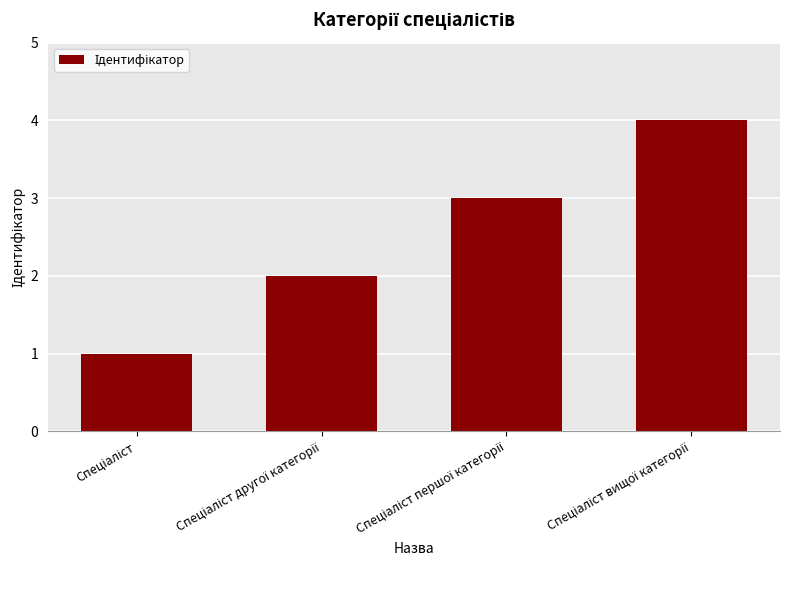

What is the difference between the maximum and minimum values?

3